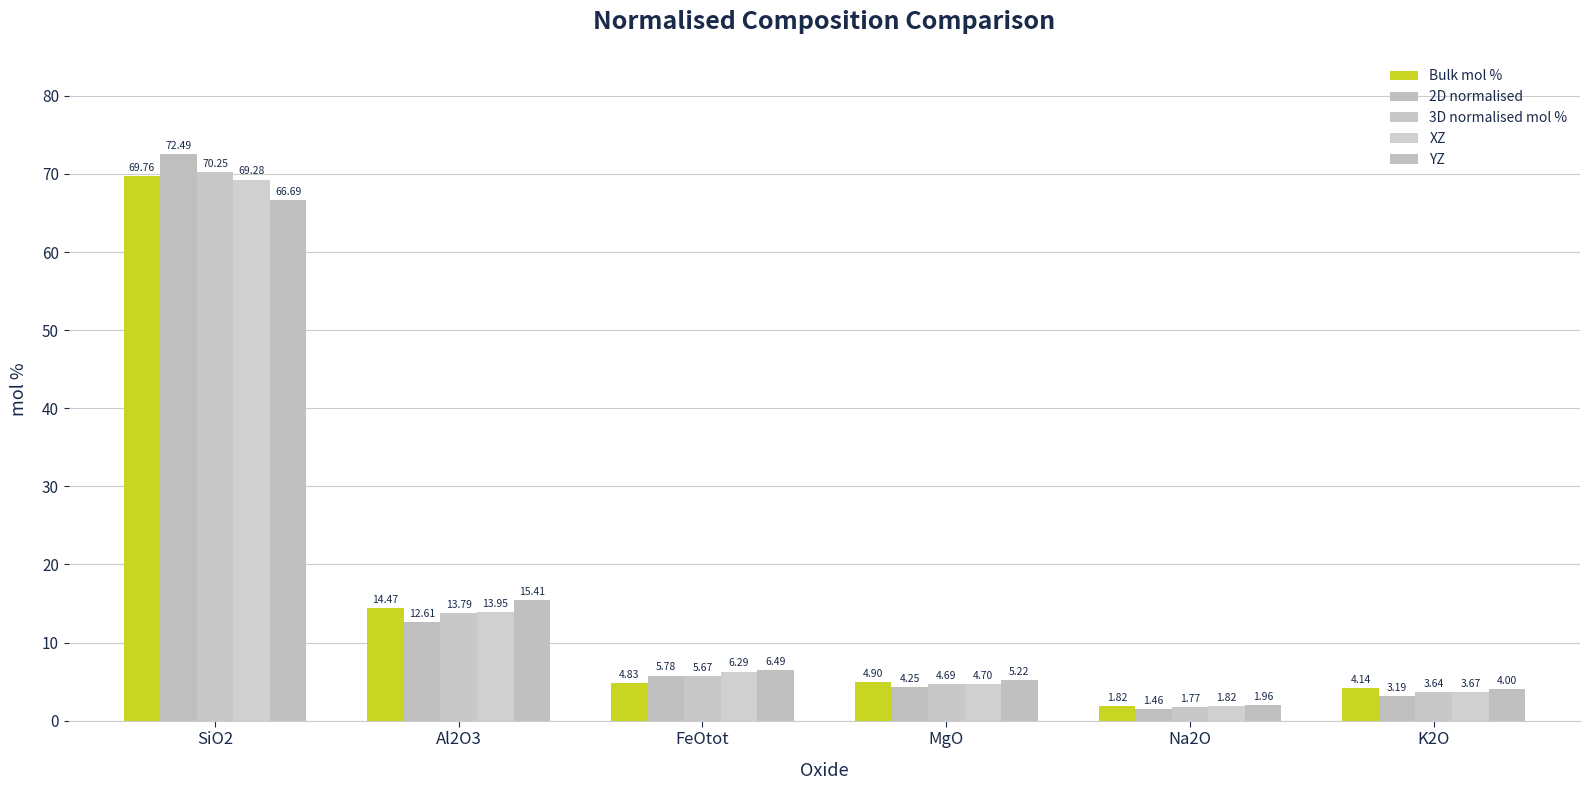

What are all the series names shown in the legend?

Bulk mol %, 2D normalised, 3D normalised mol %, XZ, YZ